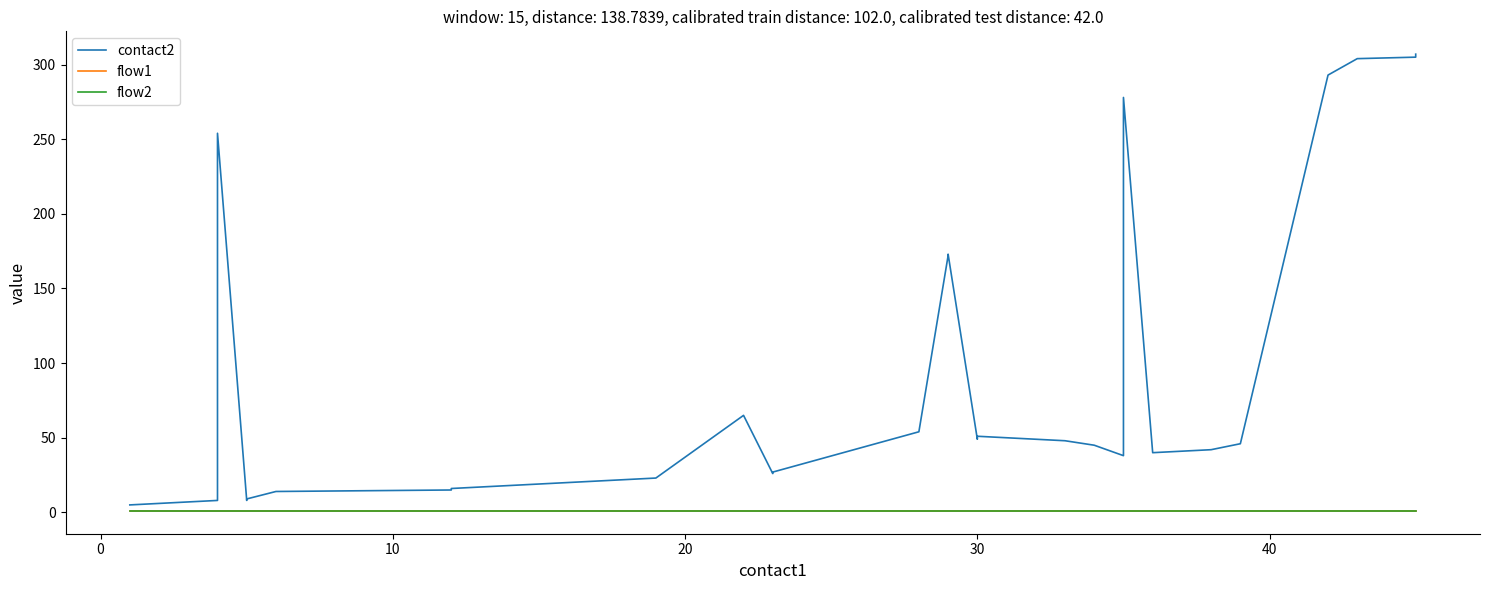

Does the chart display data point markers on the line(s)?

No